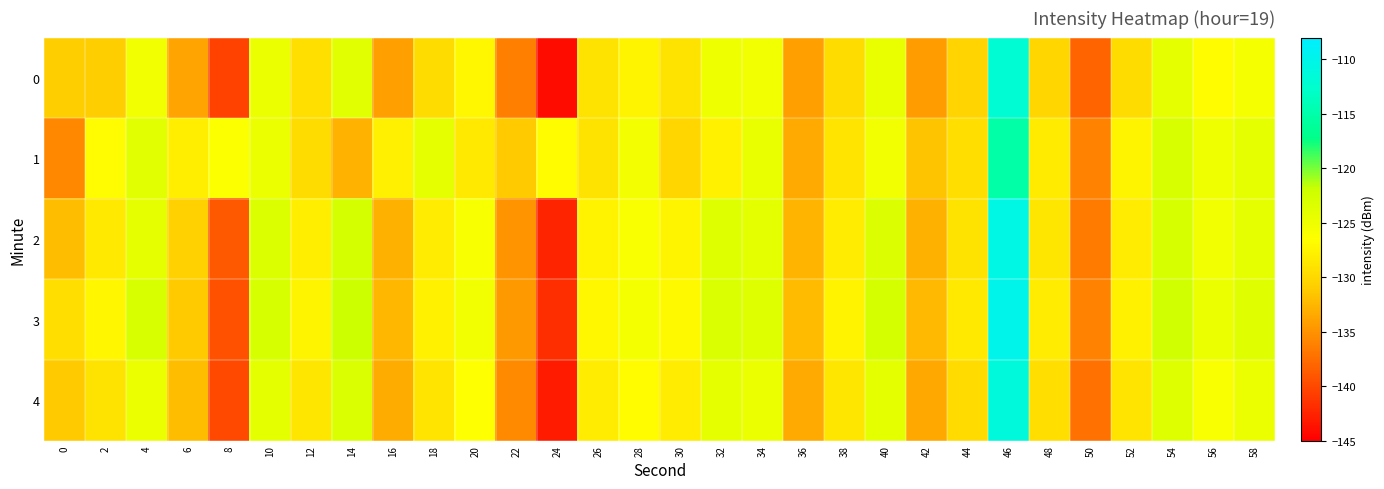

Which category has the highest value across all series?

46